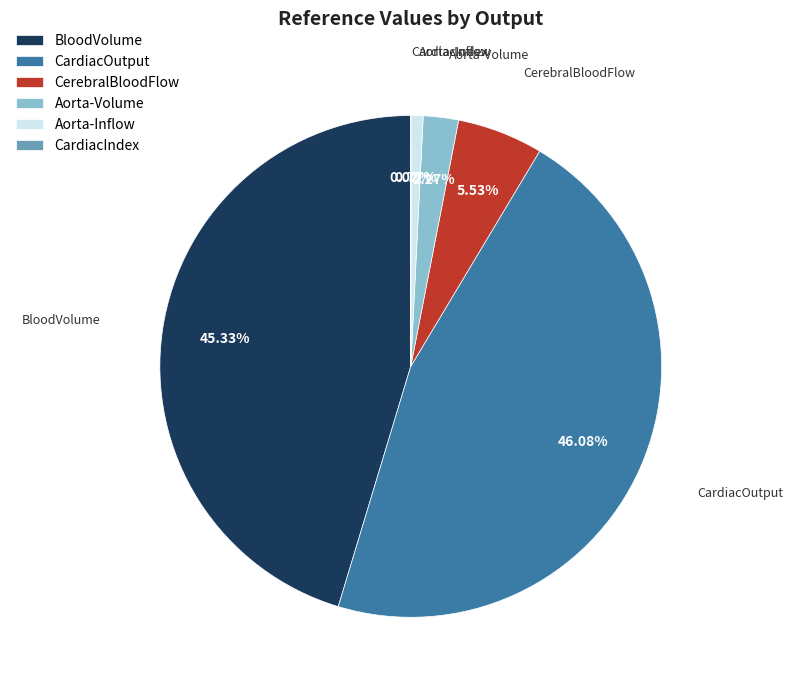

To the nearest percent, what is the difference between the largest and smallest slice percentages?

46%